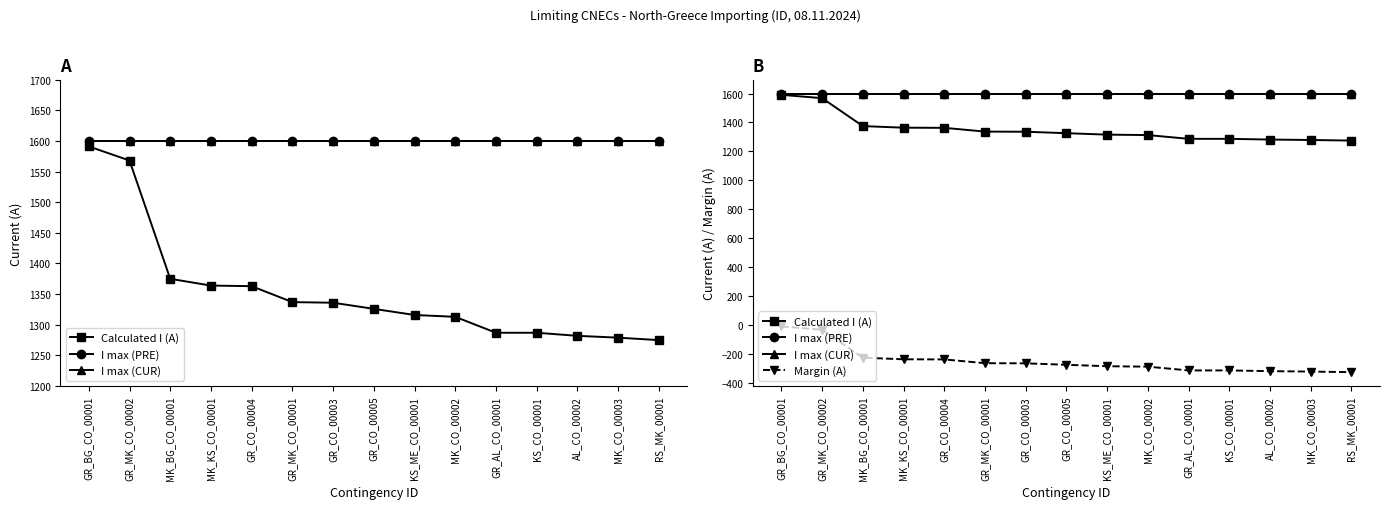

What is the label of the 7th point from the right?

KS_ME_CO_00001